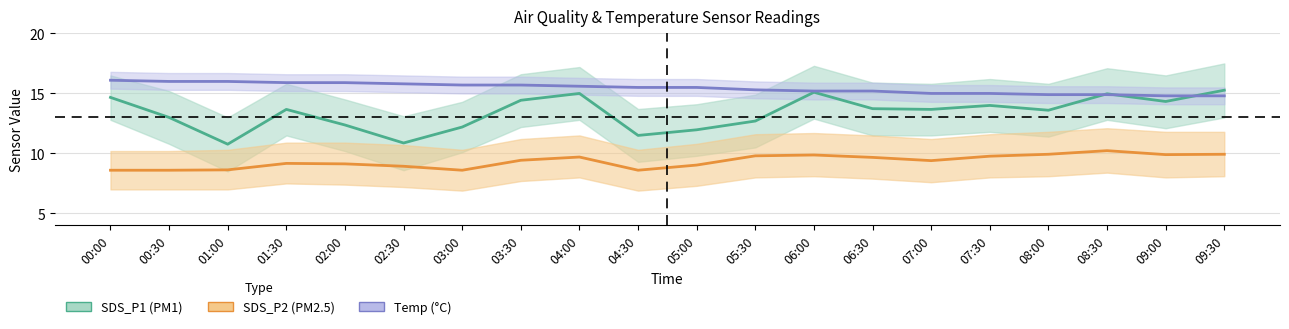

True or false: SDS_P1 has more than 2 points higher than both neighbors.

True